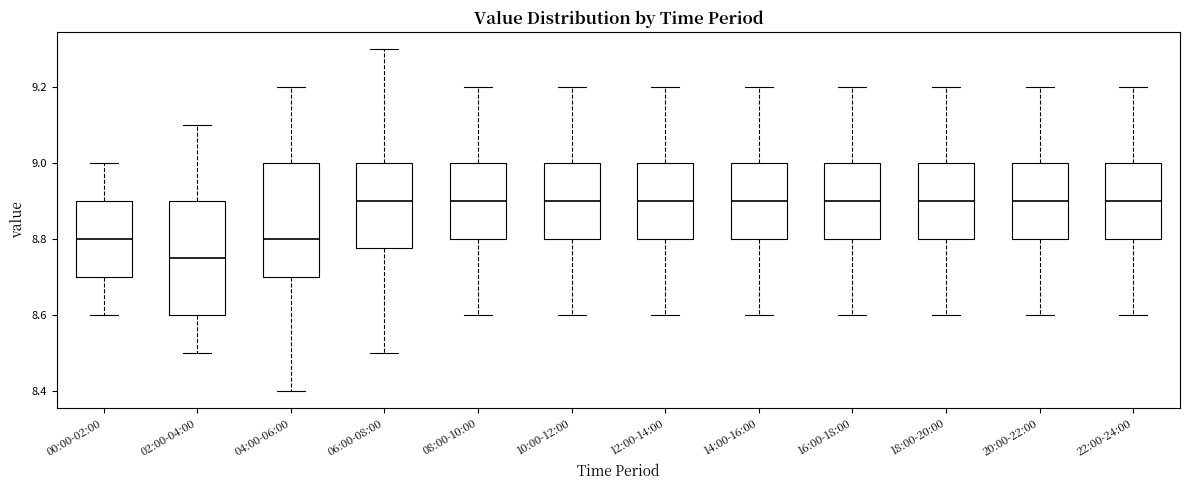

Reading left to right, read every box against the y-axis: the position of its median line, the range the box covers, and the ends of its whiskers. The values are not printed on the chart, so give them approximately, as read against the axis.

00:00-02:00: median 8.80, box 8.70 to 8.90, whiskers 8.60 to 9.00
02:00-04:00: median 8.76, box 8.60 to 8.90, whiskers 8.50 to 9.10
04:00-06:00: median 8.80, box 8.70 to 9.00, whiskers 8.40 to 9.20
06:00-08:00: median 8.90, box 8.78 to 9.00, whiskers 8.50 to 9.30
08:00-10:00: median 8.90, box 8.80 to 9.00, whiskers 8.60 to 9.20
10:00-12:00: median 8.90, box 8.80 to 9.00, whiskers 8.60 to 9.20
12:00-14:00: median 8.90, box 8.80 to 9.00, whiskers 8.60 to 9.20
14:00-16:00: median 8.90, box 8.80 to 9.00, whiskers 8.60 to 9.20
16:00-18:00: median 8.90, box 8.80 to 9.00, whiskers 8.60 to 9.20
18:00-20:00: median 8.90, box 8.80 to 9.00, whiskers 8.60 to 9.20
20:00-22:00: median 8.90, box 8.80 to 9.00, whiskers 8.60 to 9.20
22:00-24:00: median 8.90, box 8.80 to 9.00, whiskers 8.60 to 9.20